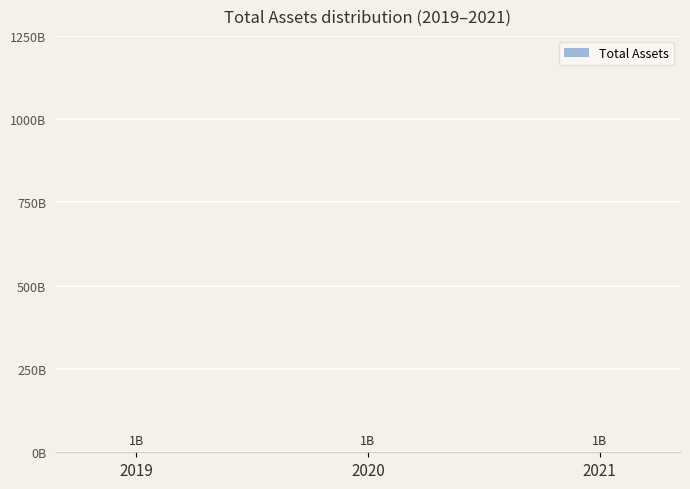

What is the approximate value at 2019?

1212388000